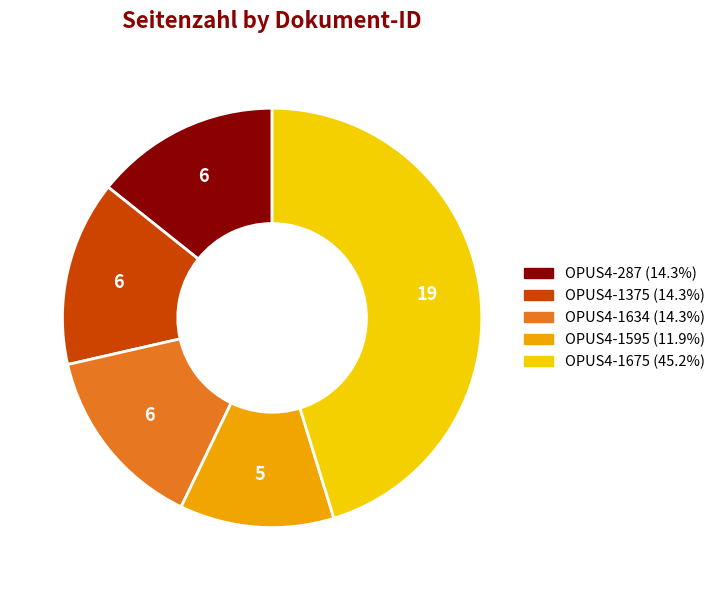

Which category has the biggest portion of the pie?

OPUS4-1675